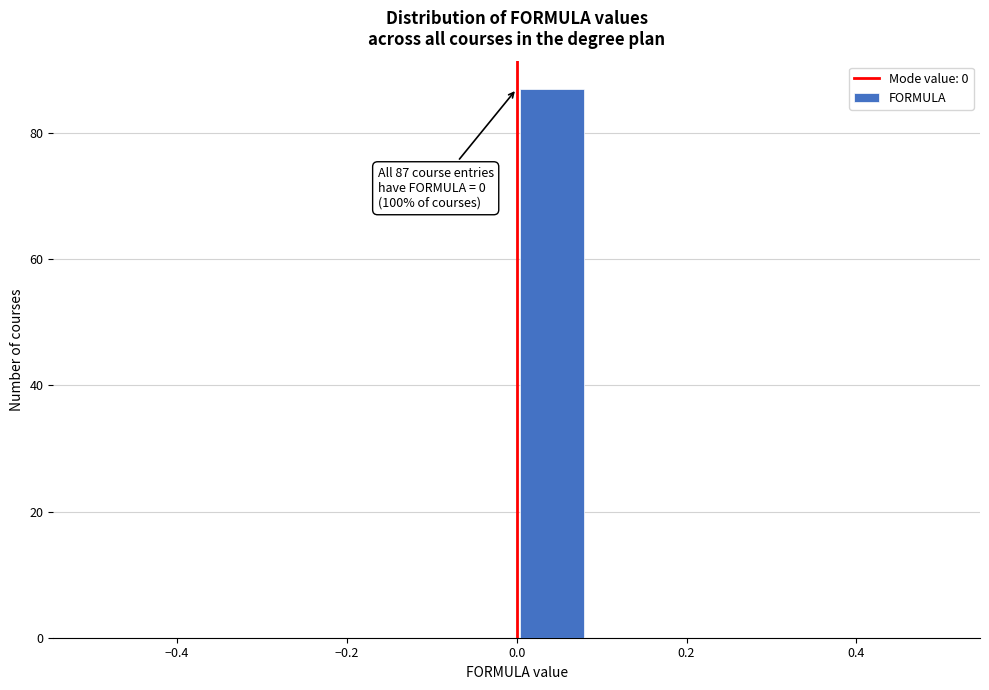

Which range on the x-axis has the tallest bar?

0.00 to 0.08